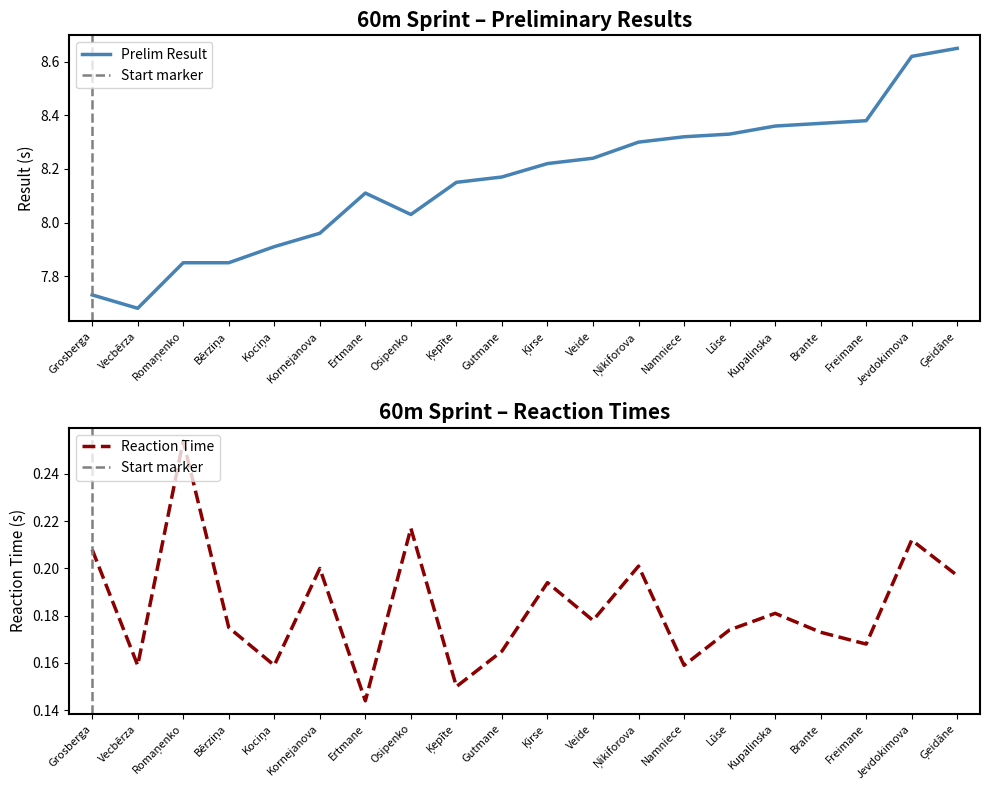

What is the label of the 14th point from the left?

Namniece